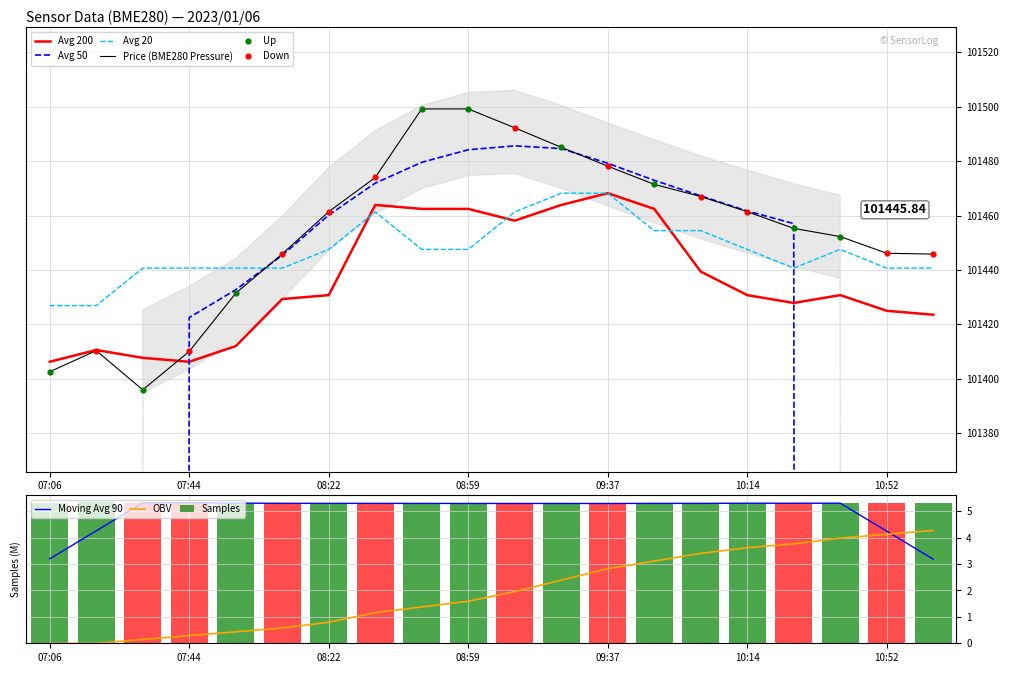

Which series has the largest total across all categories?

BME280_pressure